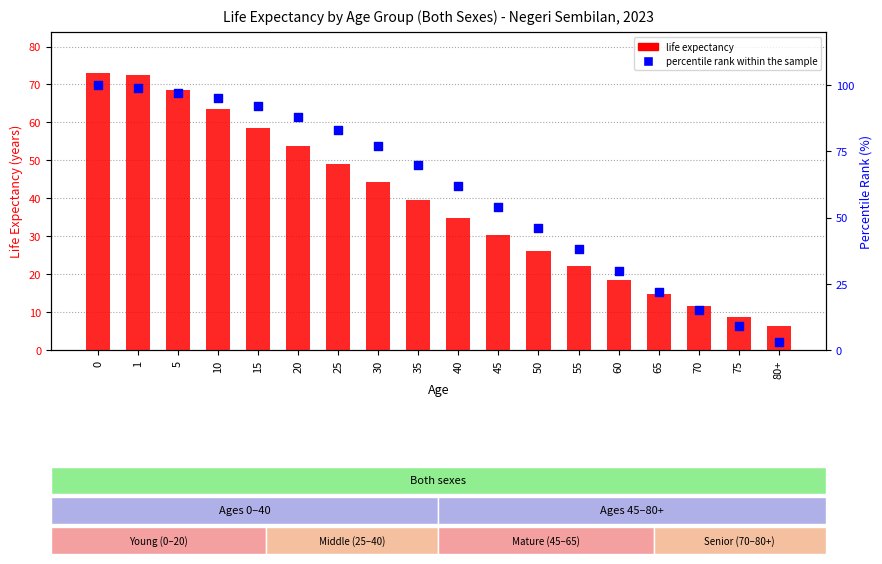

Which series has the largest Y range (max minus min)?

percentile rank within the sample